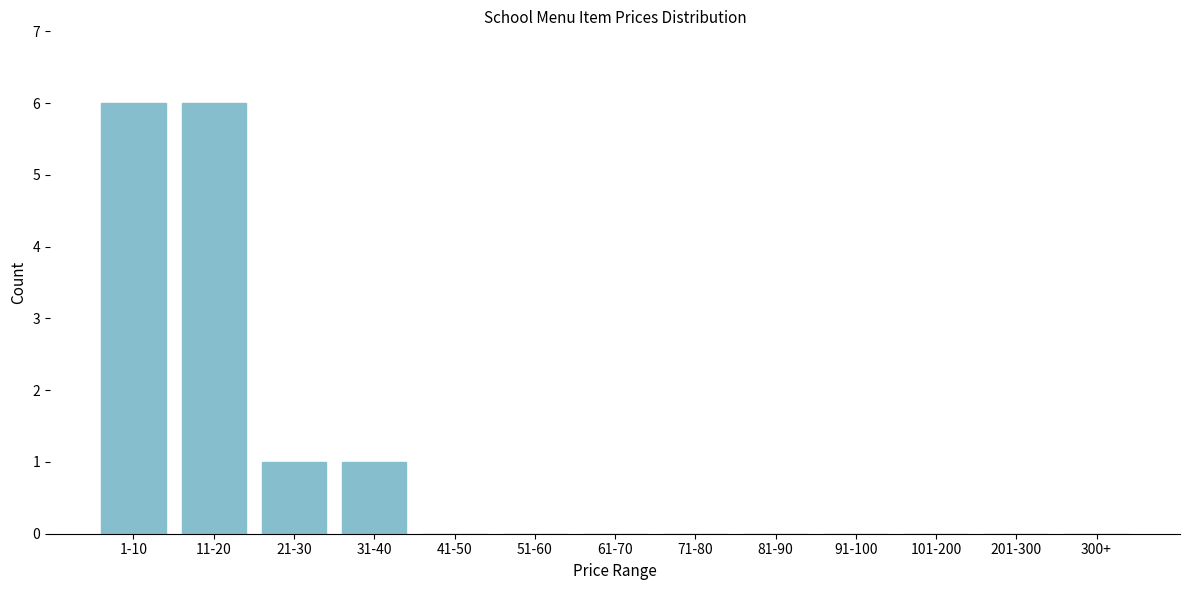

Reading left to right, extract all data points from this chart.

1-10=6	11-20=6	21-30=1	31-40=1	41-50=0	51-60=0	61-70=0	71-80=0	81-90=0	91-100=0	101-200=0	201-300=0	300+=0